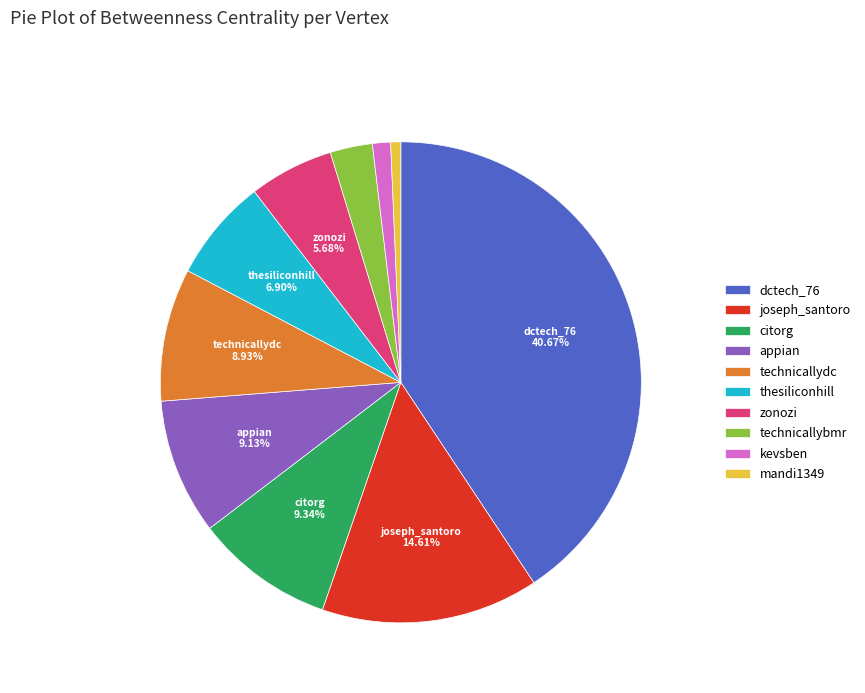

What percentage do thesiliconhill and appian together represent?

16.0%